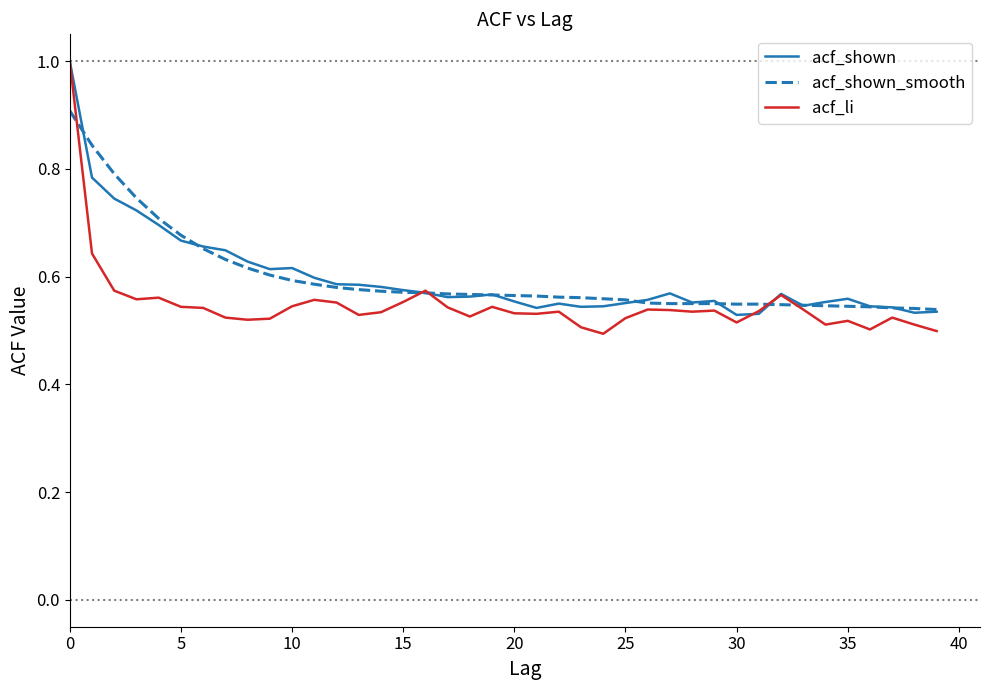

What is the maximum value for acf_shown?

1.0